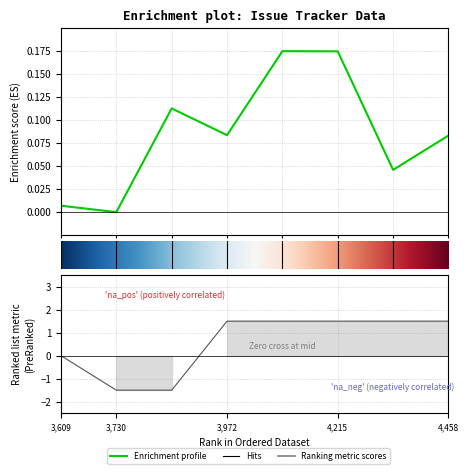

True or false: Progress has more than 2 interior local peaks.

False